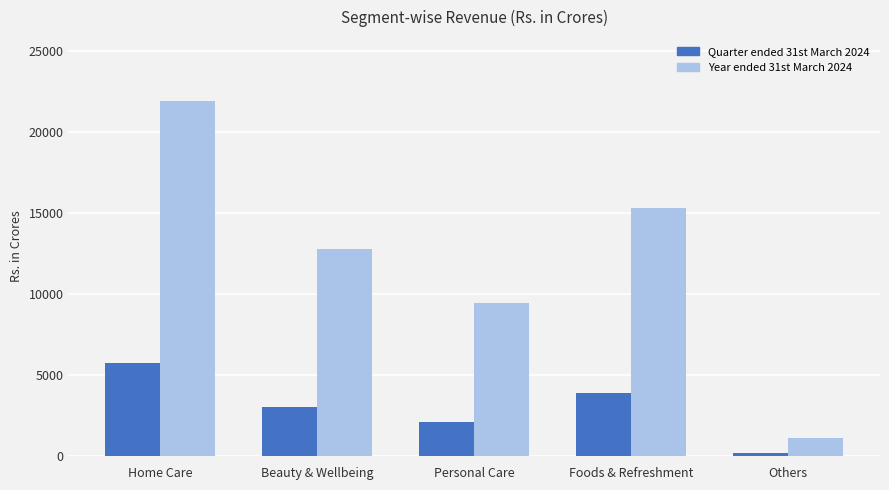

What is the smallest value displayed?

181